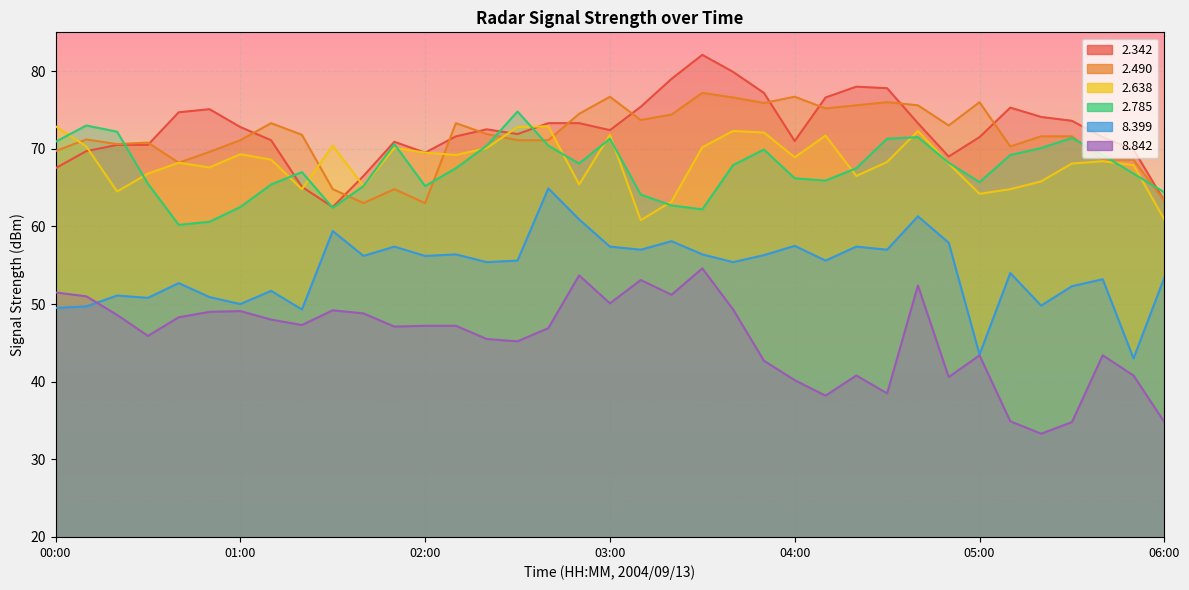

What are all the series names shown in the legend?

  2.342,   2.490,   2.638,   2.785,   8.399,   8.842